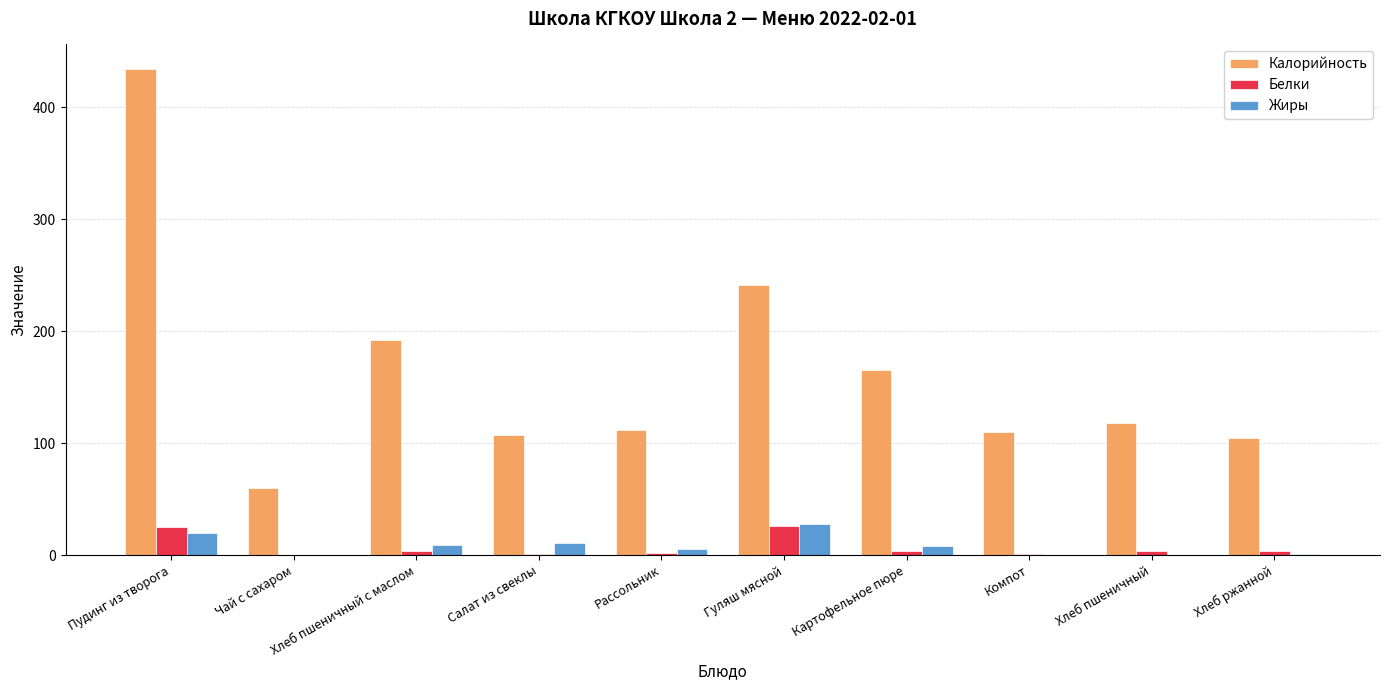

What is the sum of all Жиры values?

80.3